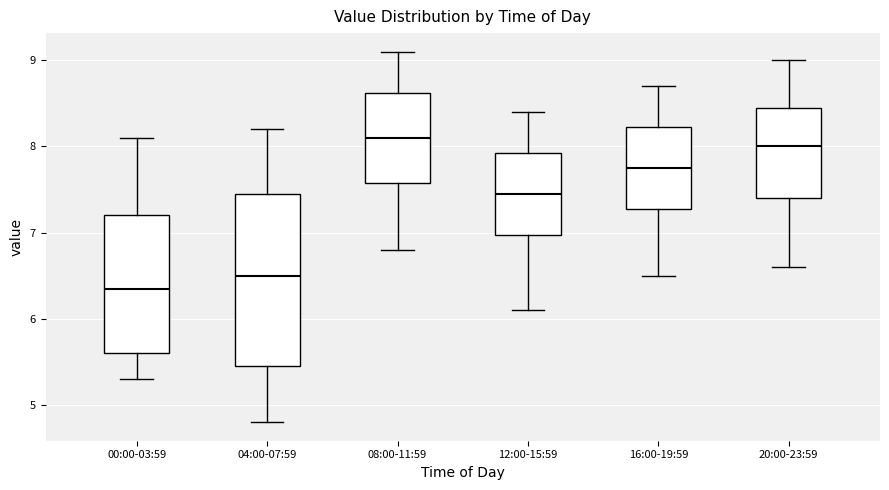

Comparing the boxes themselves (not the whiskers), which one is the tallest?

04:00-07:59